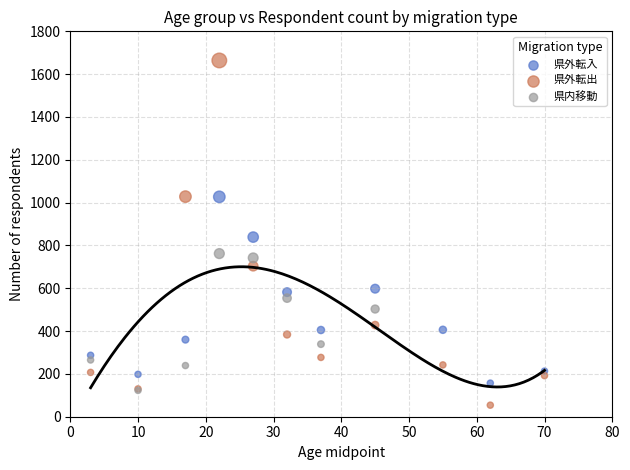

Which series contains the highest Y value?

県外転出